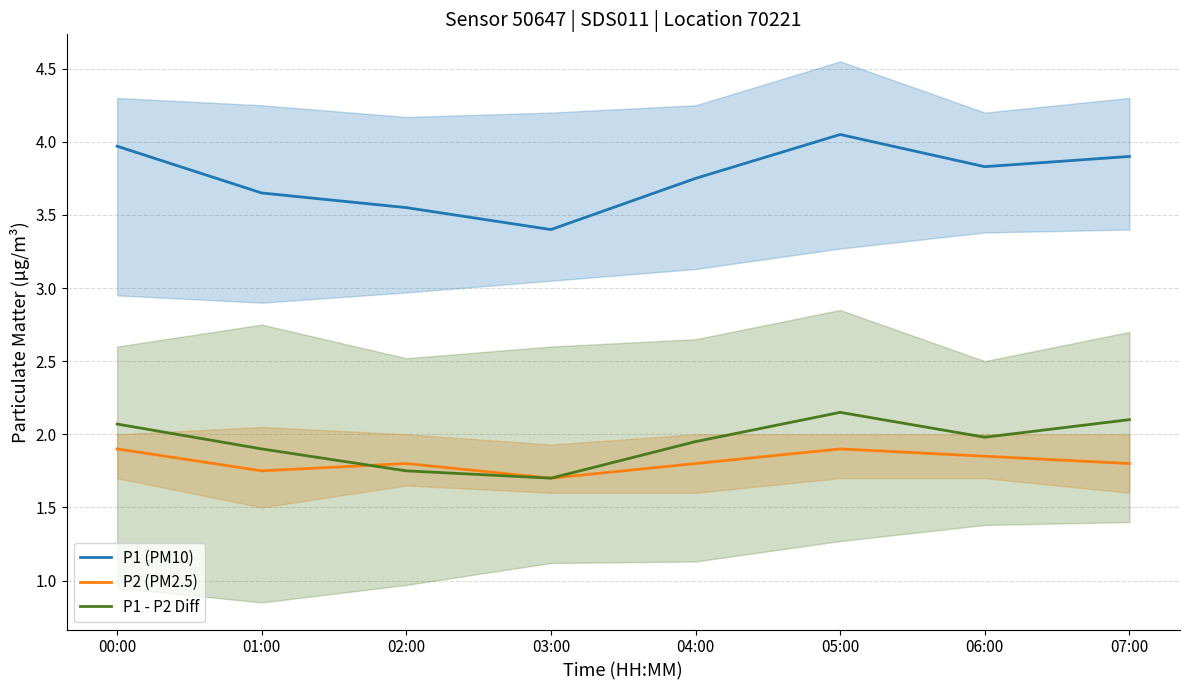

What position from the left is 01:00?

2